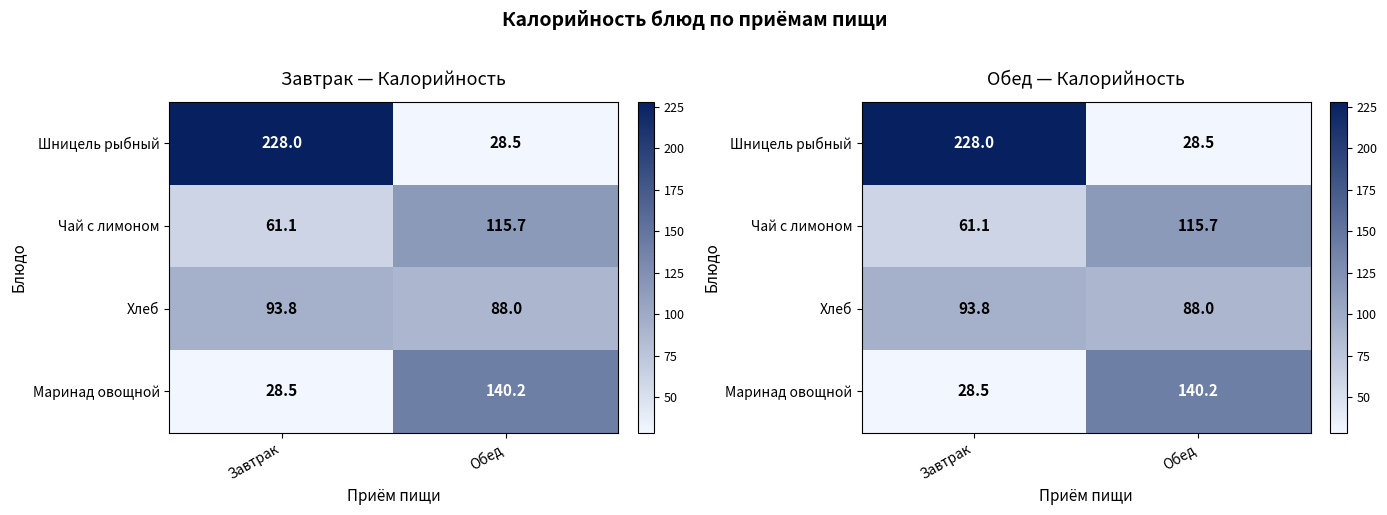

What is the lowest value of the Шницель рыбный series?

28.5